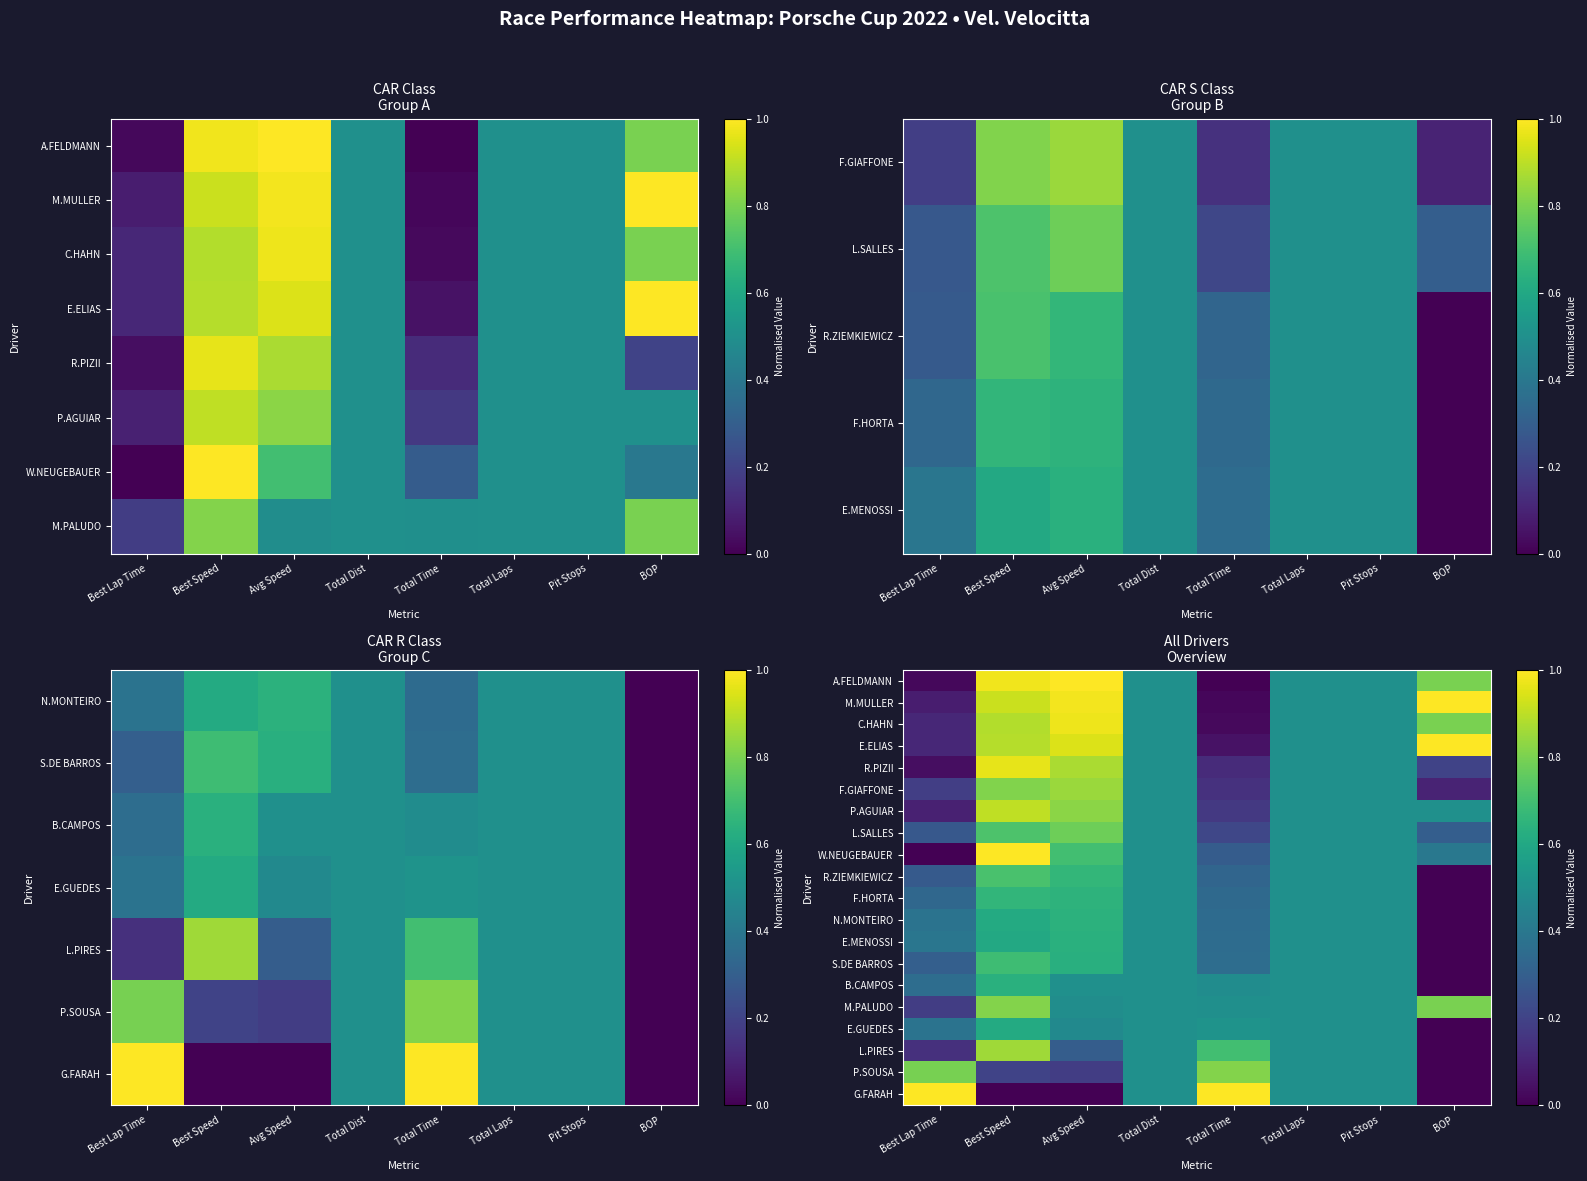

Where is A.FELDMANN nearest to the value 0?

Total Time